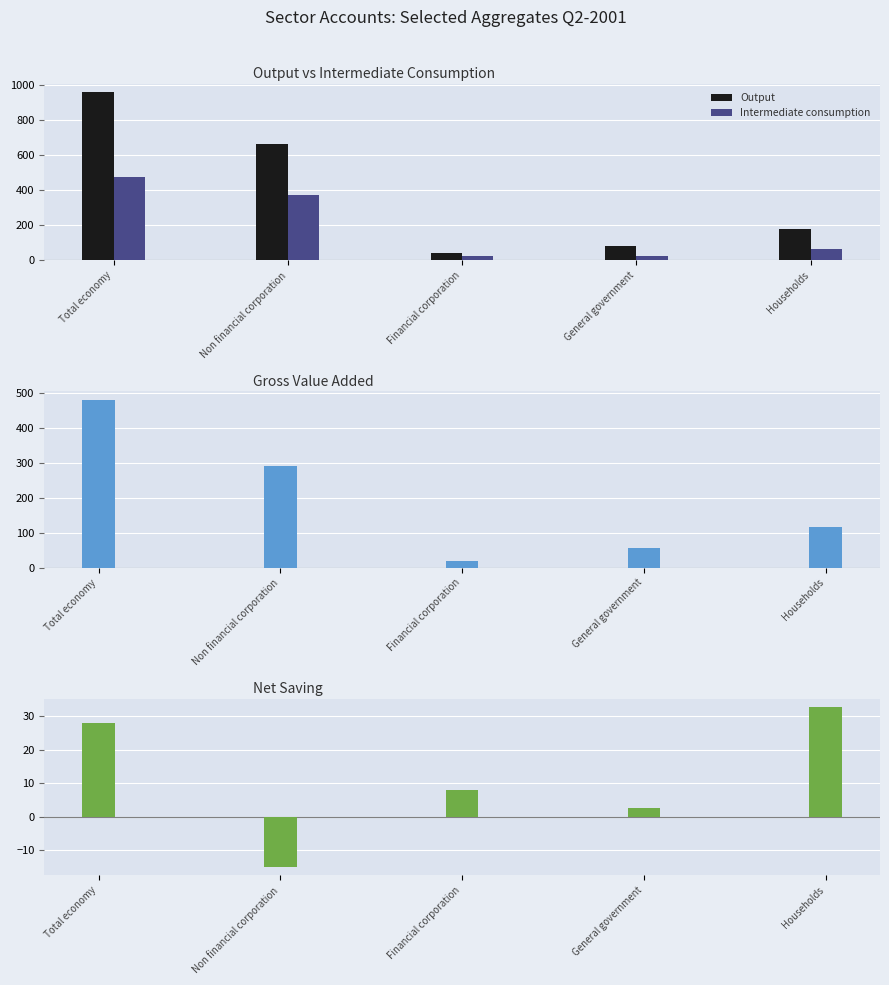

Which series changed the most between General government and Households?

Output